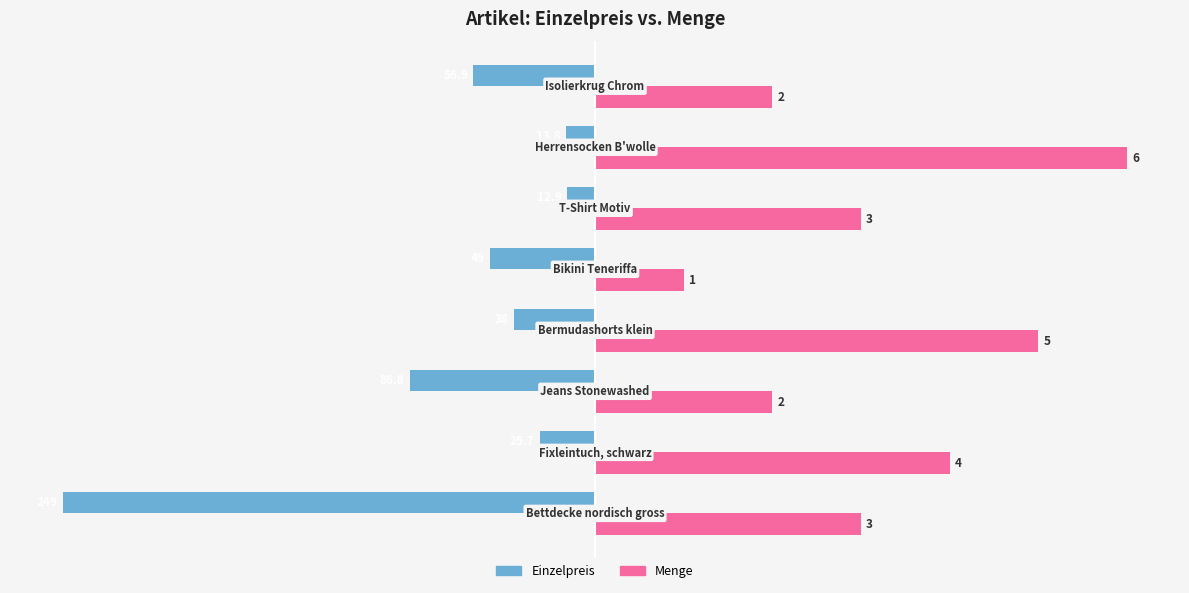

What are all the series names shown in the legend?

Einzelpreis, Menge